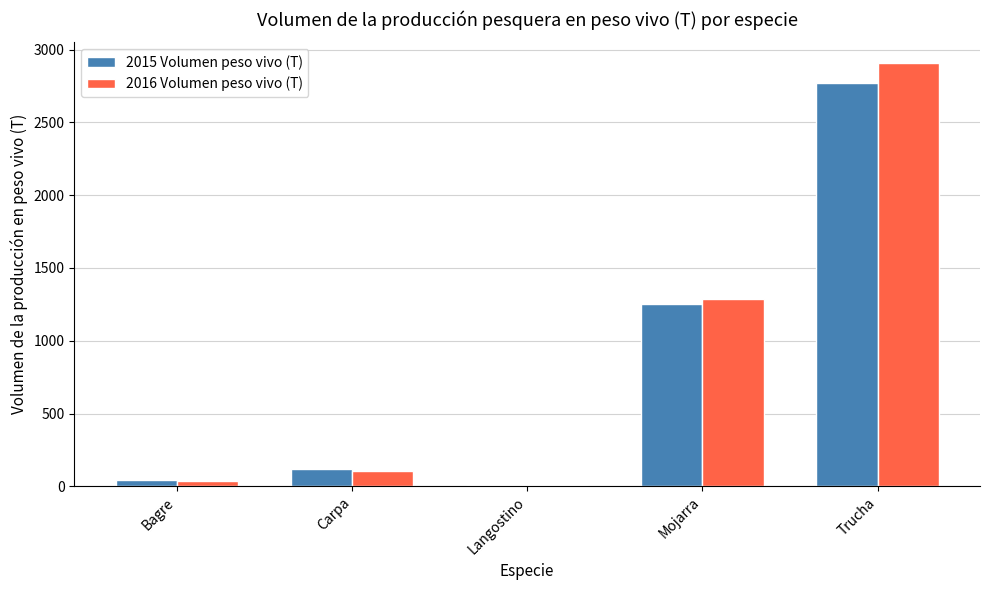

Are the bars grouped side by side (vs. stacked)?

Yes